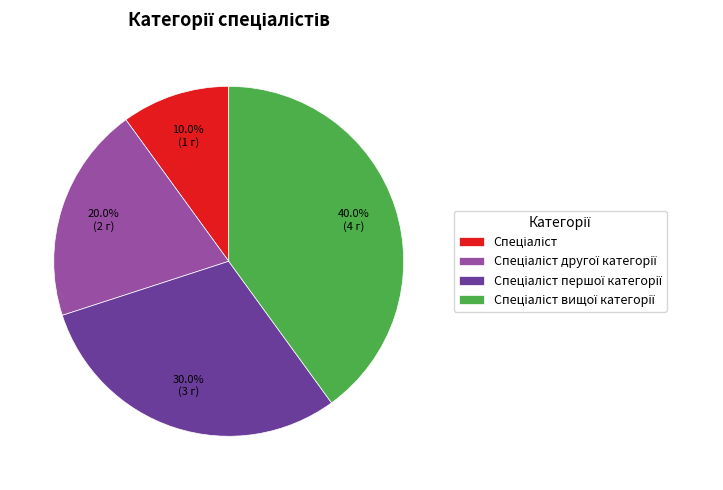

Is there a majority slice in this chart?

No